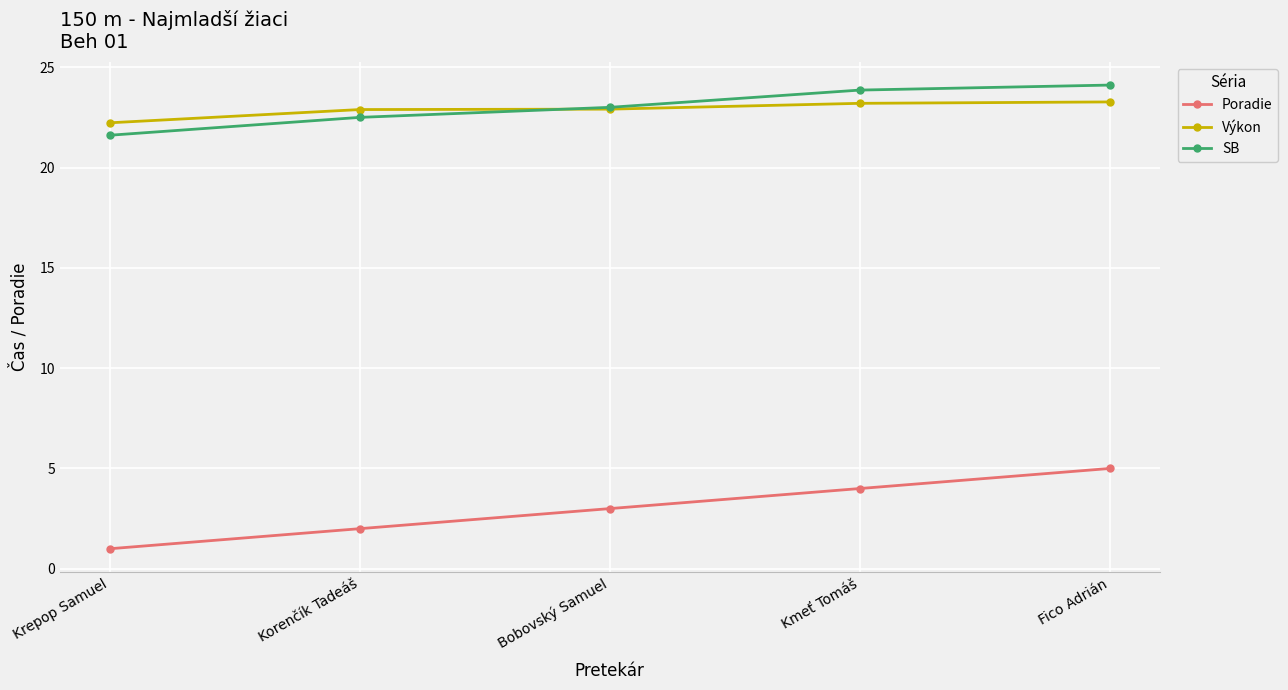

What is the label of the 1st point from the left?

Krepop Samuel